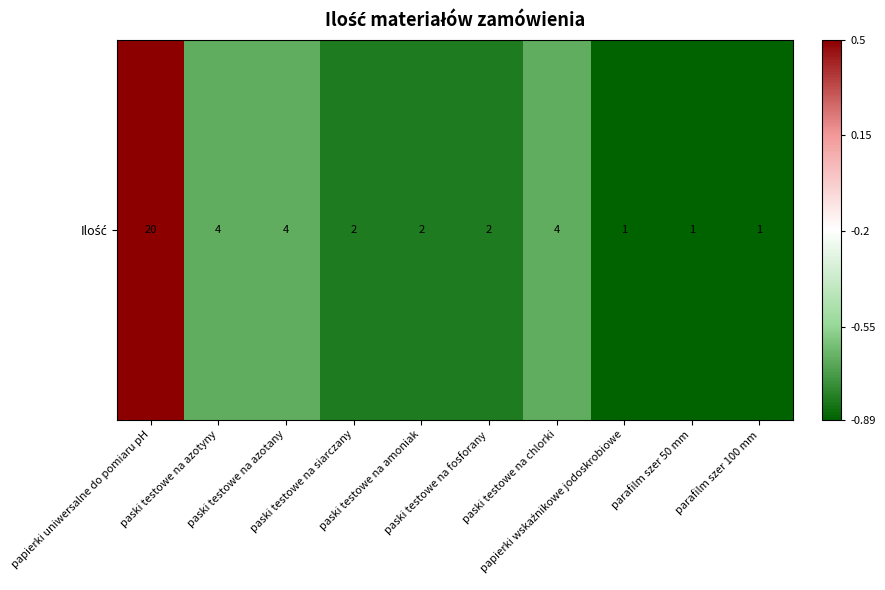

Which label corresponds to the smallest value in the chart?

papierki wskaźnikowe jodoskrobiowe